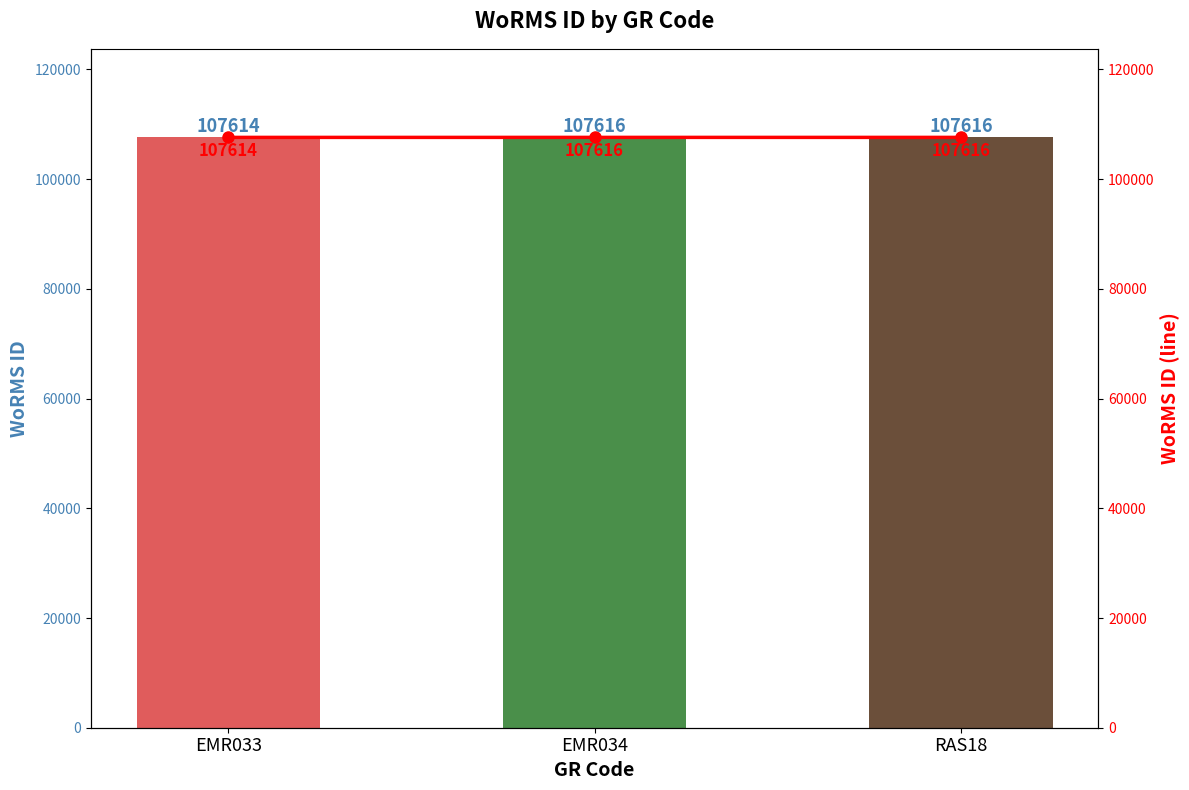

How many categories are shown in the chart?

3